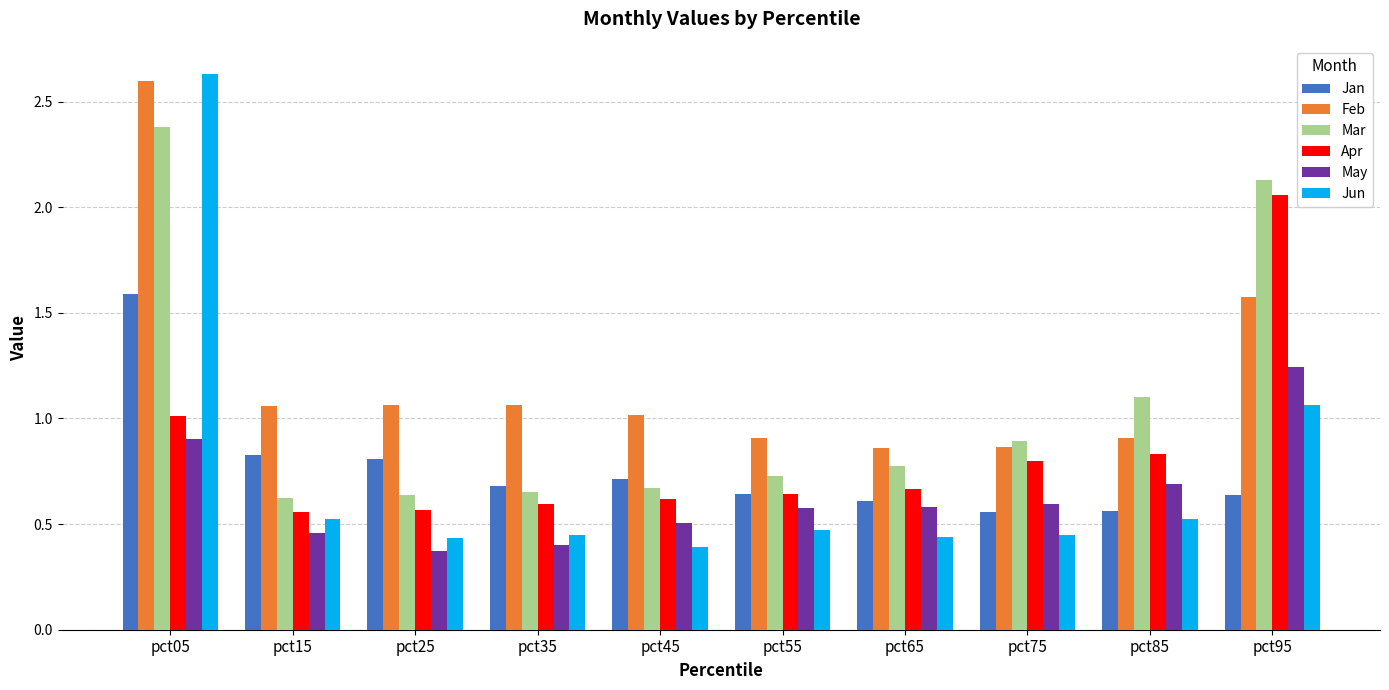

Between pct05 and pct55, which series saw the biggest shift?

Jun